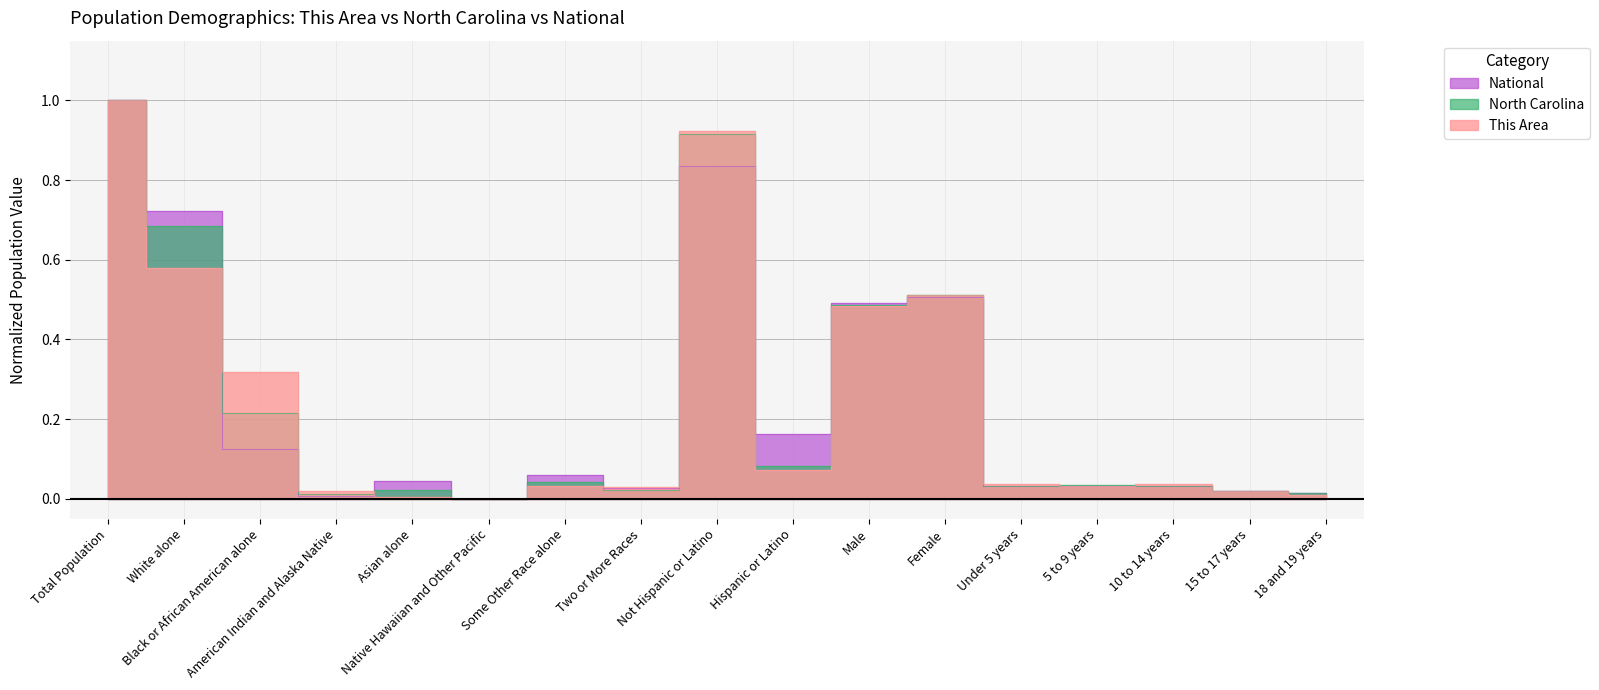

True or false: North Carolina has a value of 0.0 at Asian alone.

False